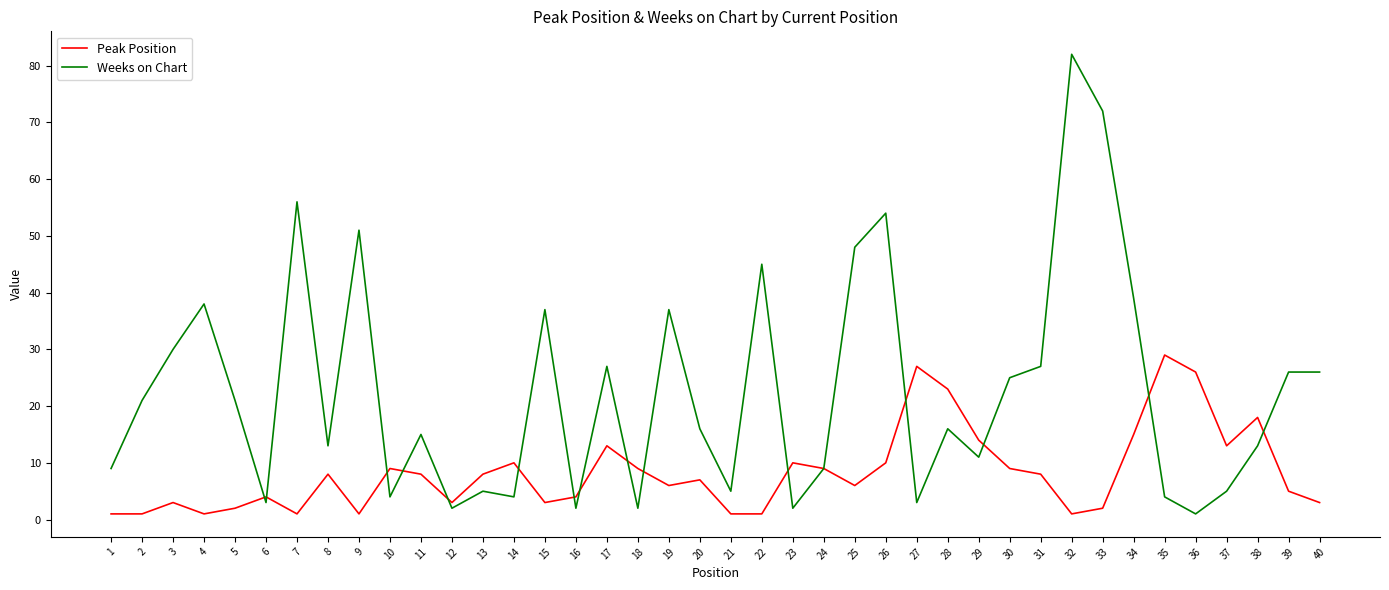

What is the minimum value for Peak Position?

1